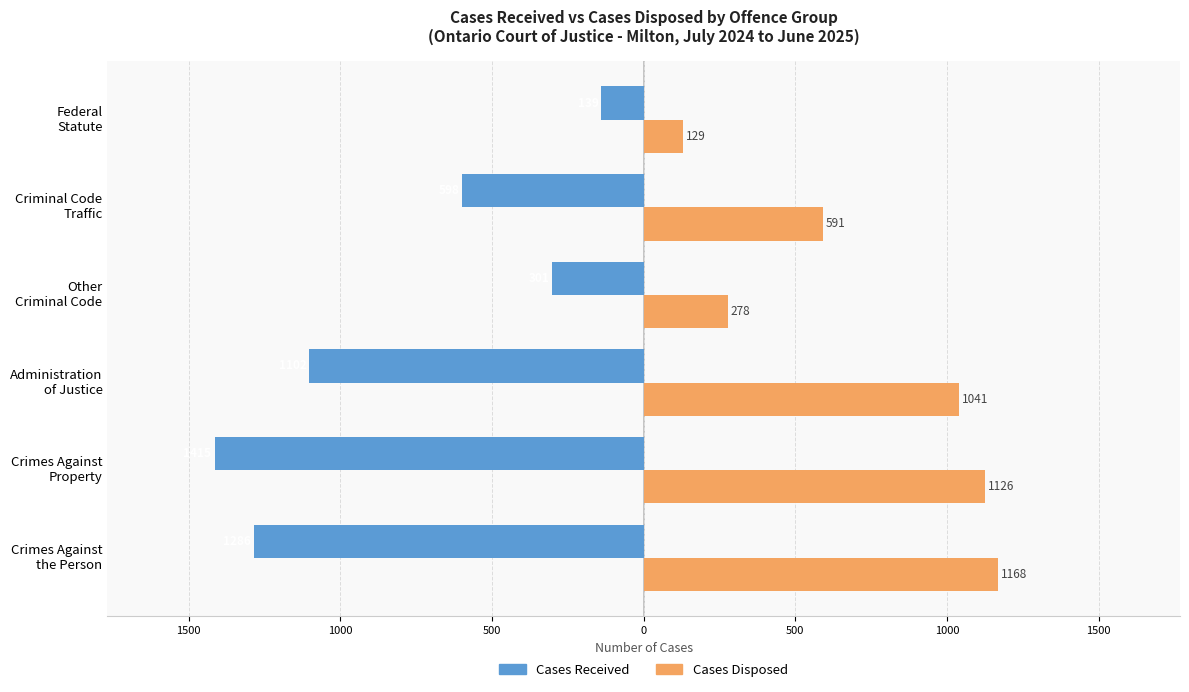

What are all the series names shown in the legend?

Cases Received, Cases Disposed